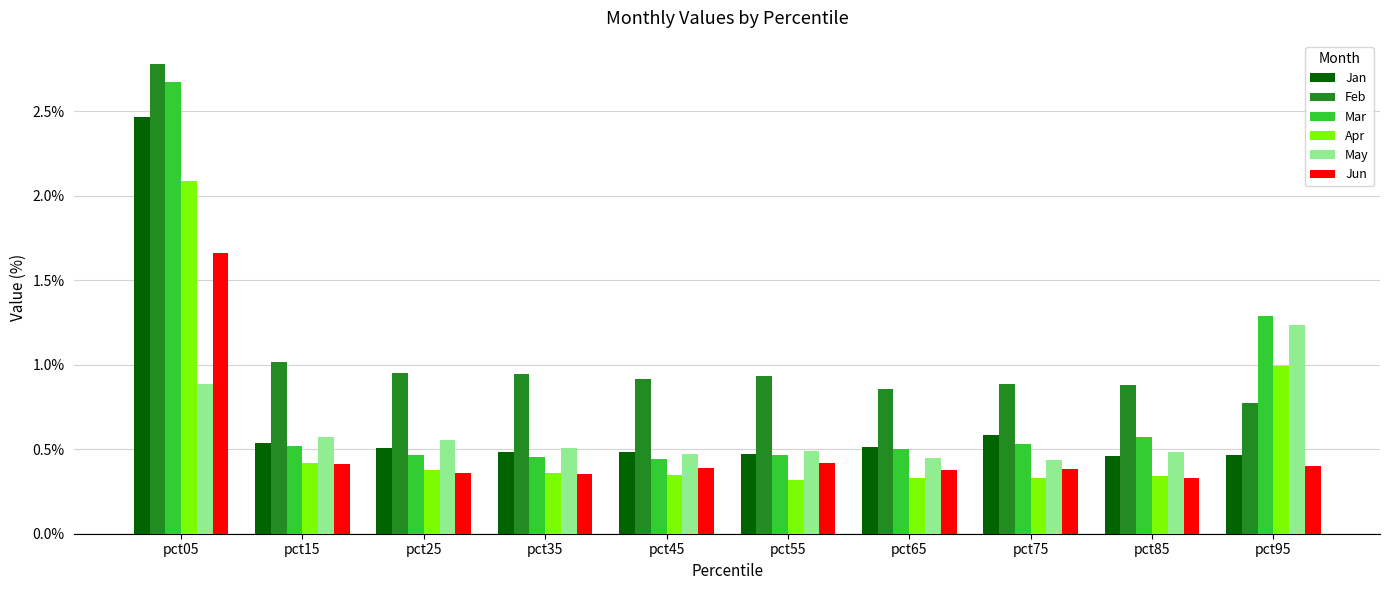

Is the value of Feb at pct25 greater than the value of Mar at pct45?

Yes